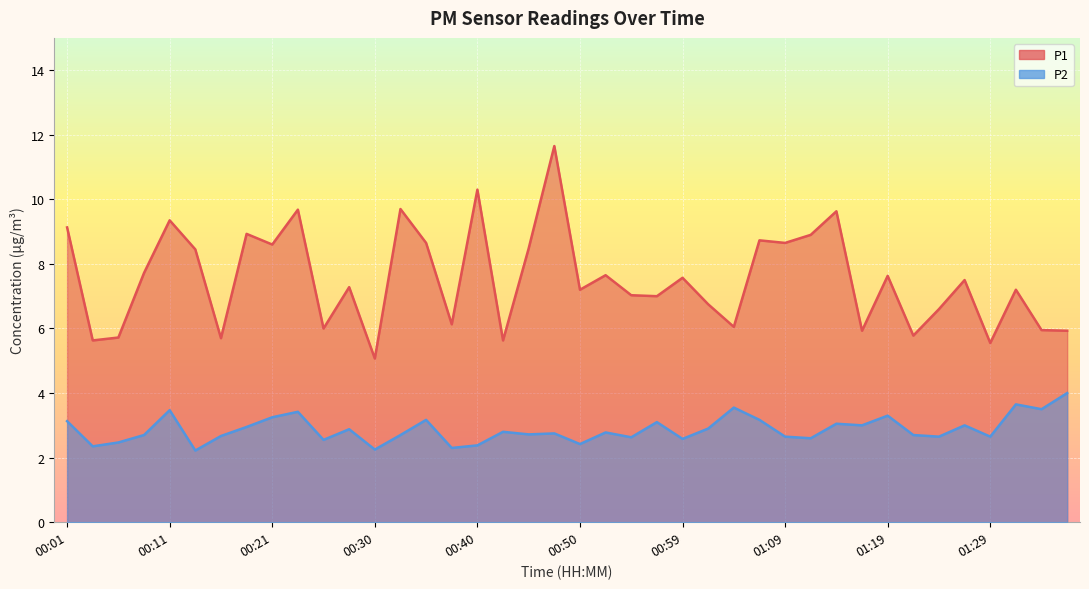

What is the difference between the P2 values at 00:08 and 01:12?

0.1